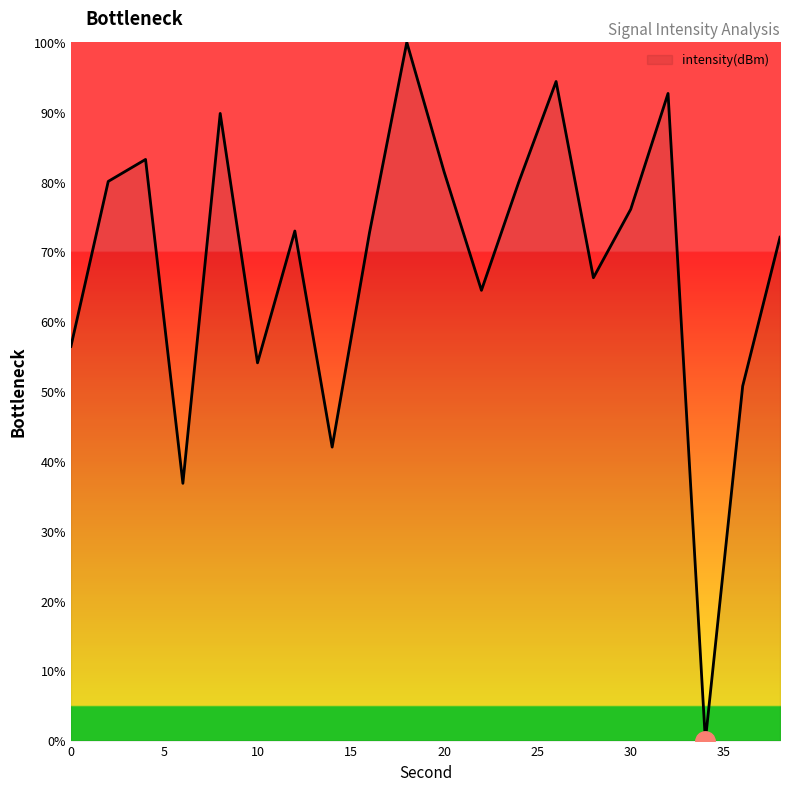

What is the greatest value displayed?

100.0